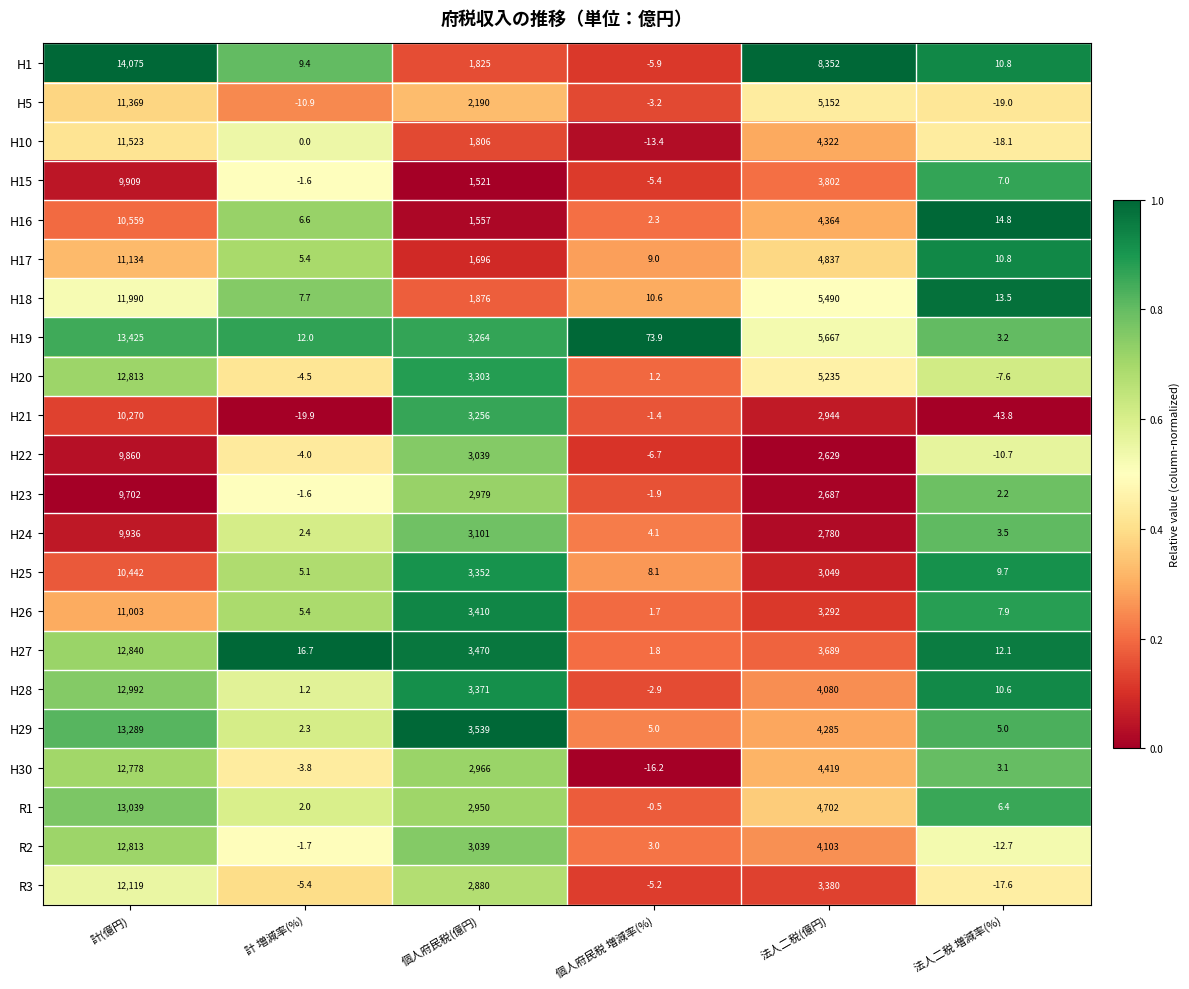

What is the sum of all H23 values?

15366.7